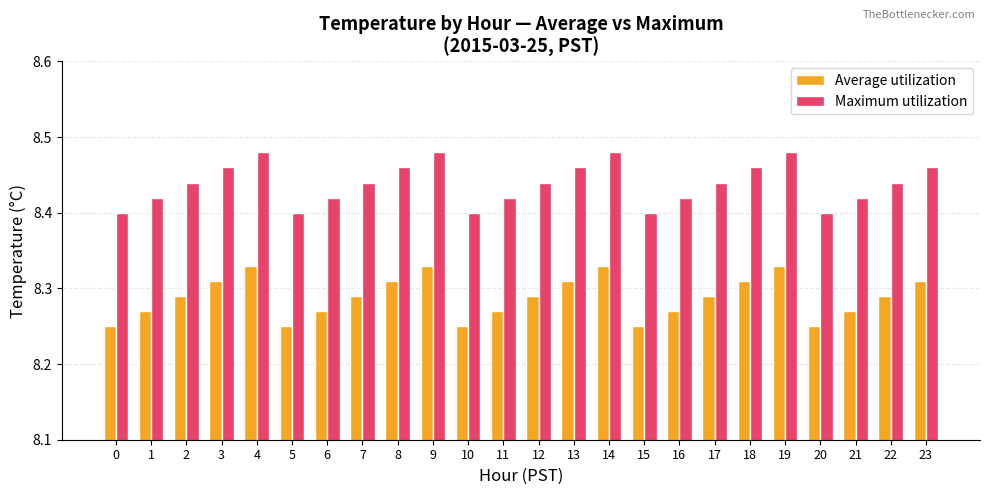

Which series has the largest total across all categories?

Maximum utilization